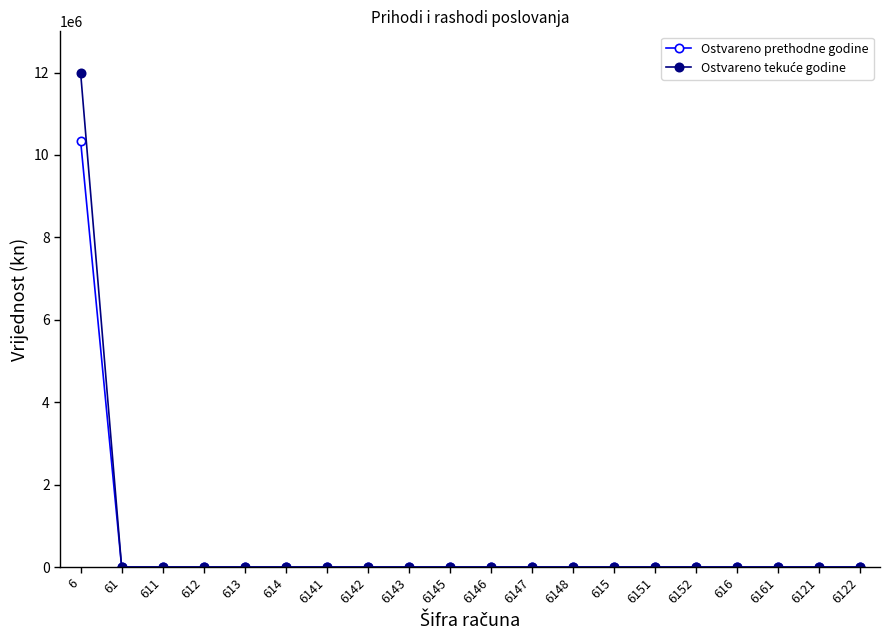

What is the maximum value shown in the chart?

11982720.9